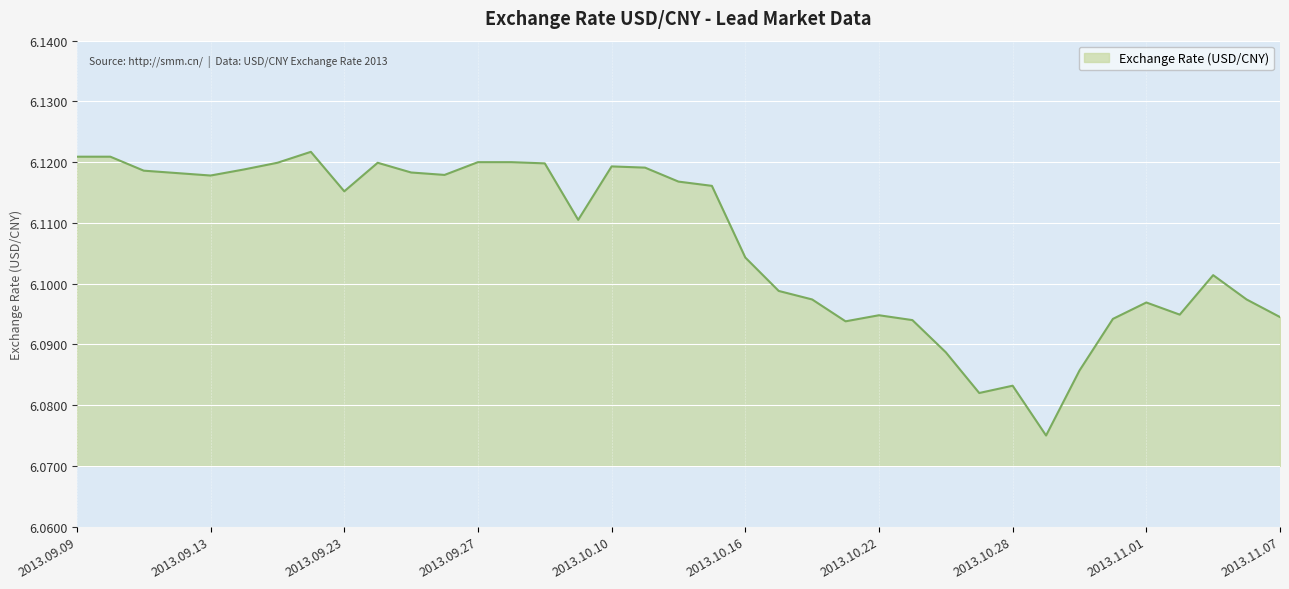

Is this an area chart (filled region under the line)?

Yes